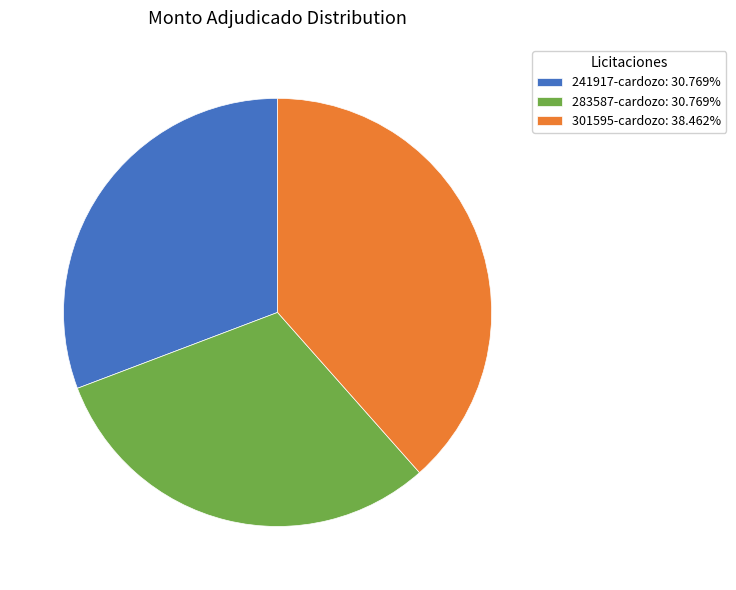

Is there a majority slice in this chart?

No